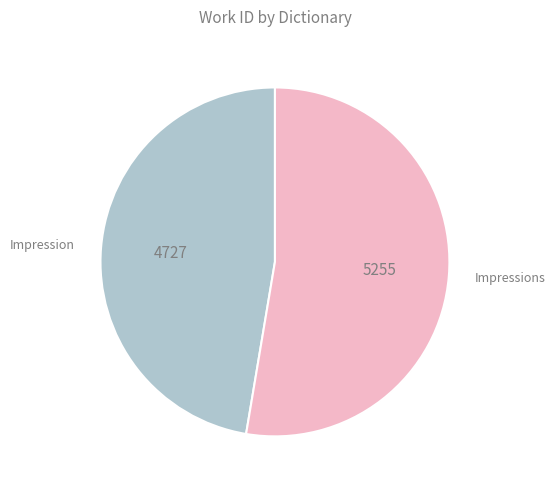

True or false: Impressions accounts for 40% of the total.

False